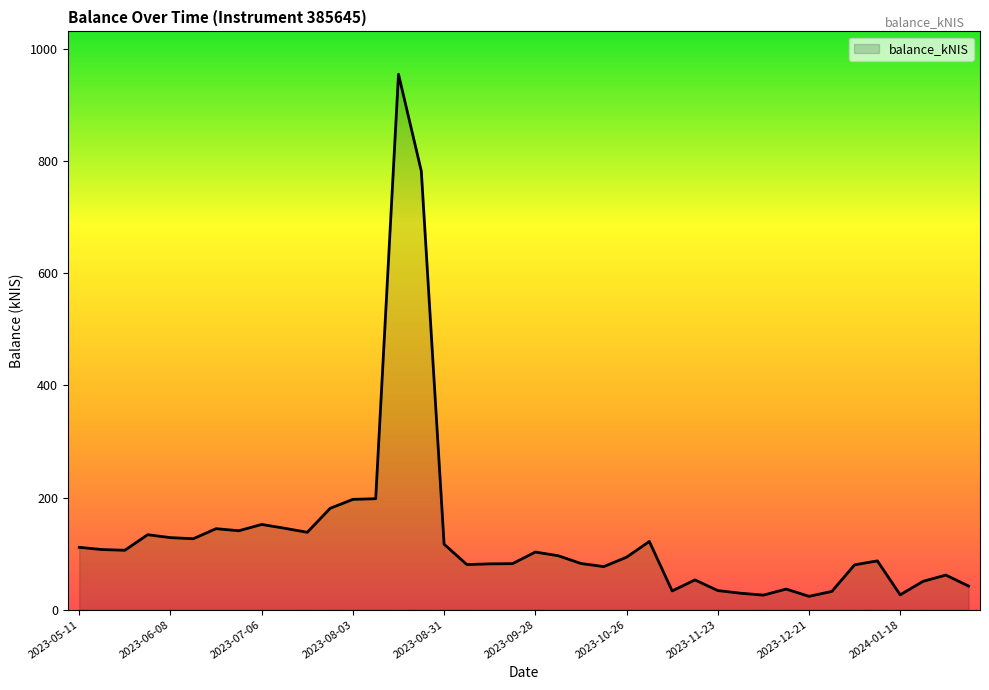

What is the maximum value shown in the chart?

954.6